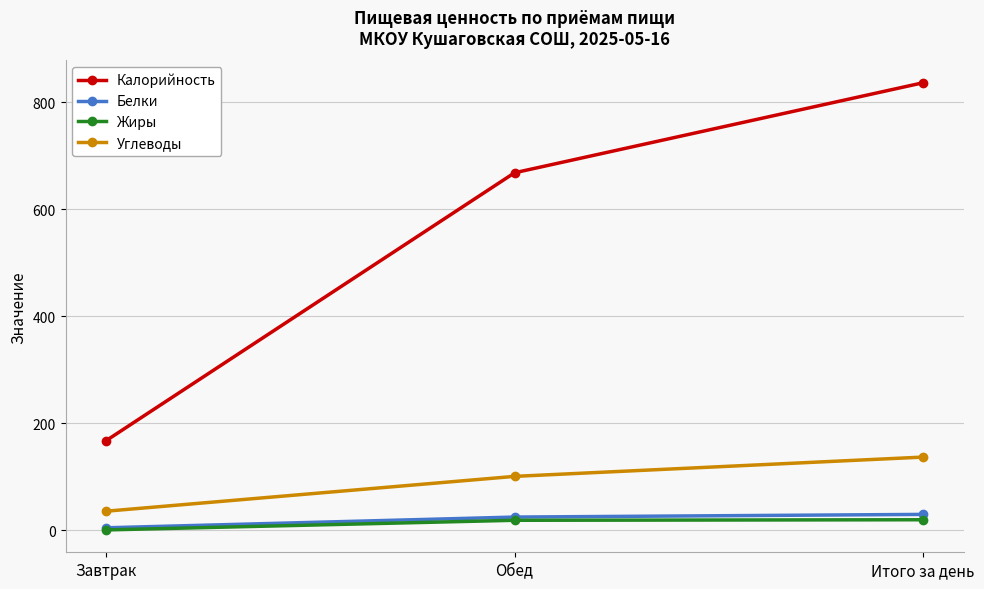

At Итого за день, list the series in order from smallest to largest.

Жиры, Белки, Углеводы, Калорийность